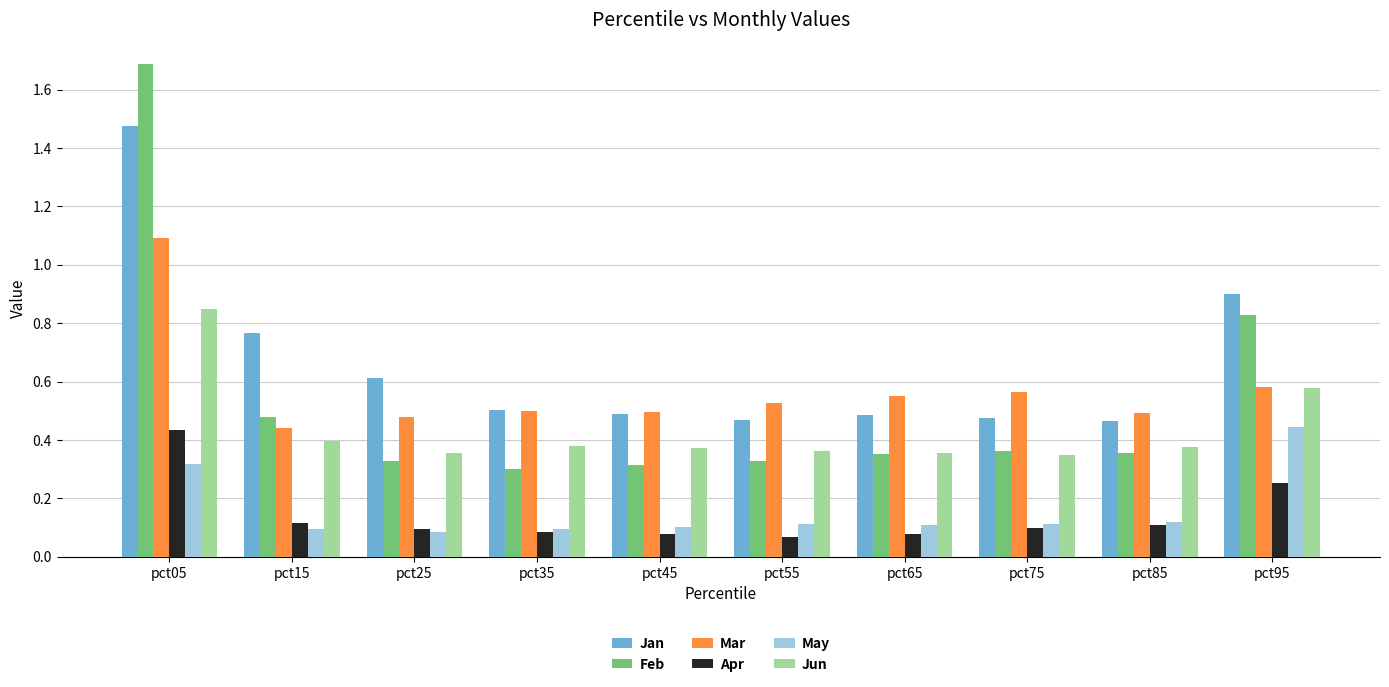

What is the greatest value displayed?

1.7